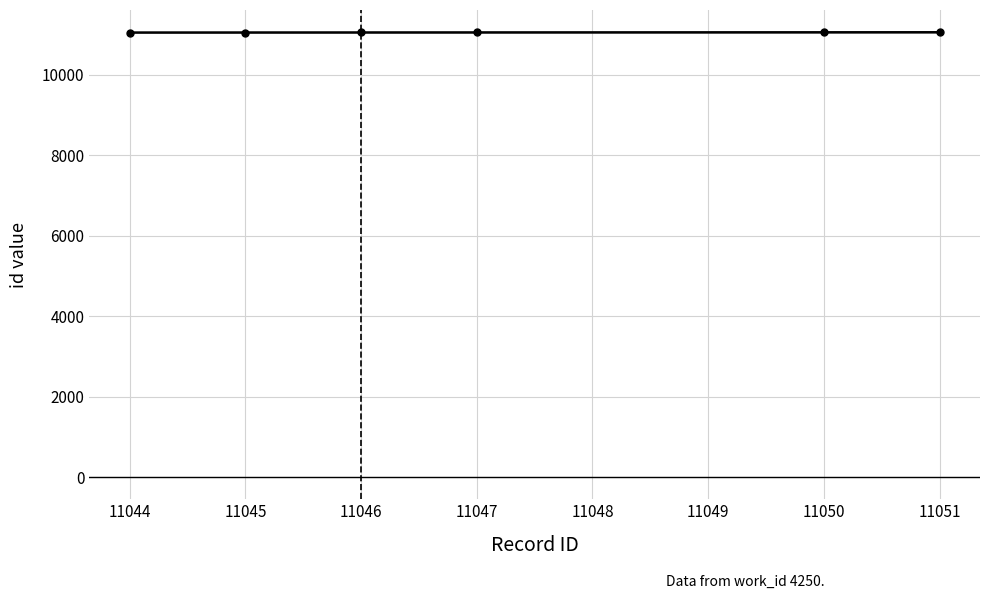

Reading left to right, list all the values displayed in this chart.

11044	11045	11046	11047	11050	11051